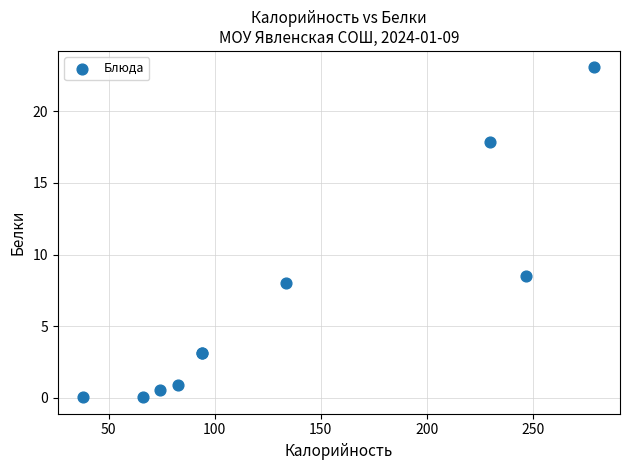

What Y value in the scatter plot is closest to 11?

8.5